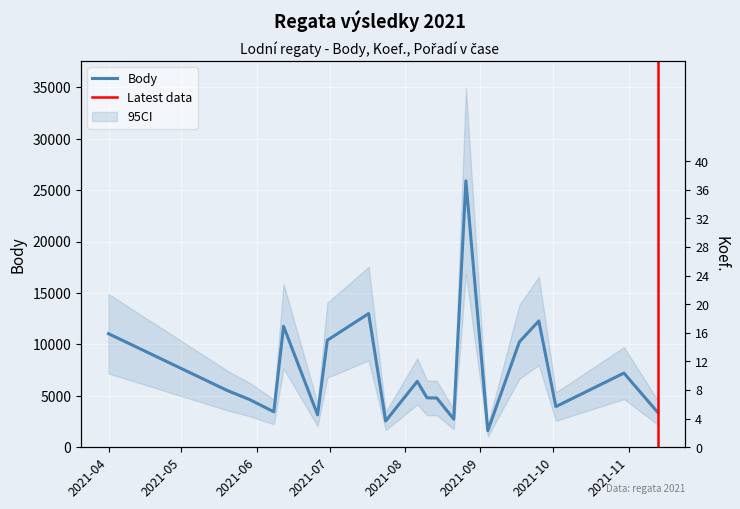

What is the approximate value of Body at 2021-05-20?

5504